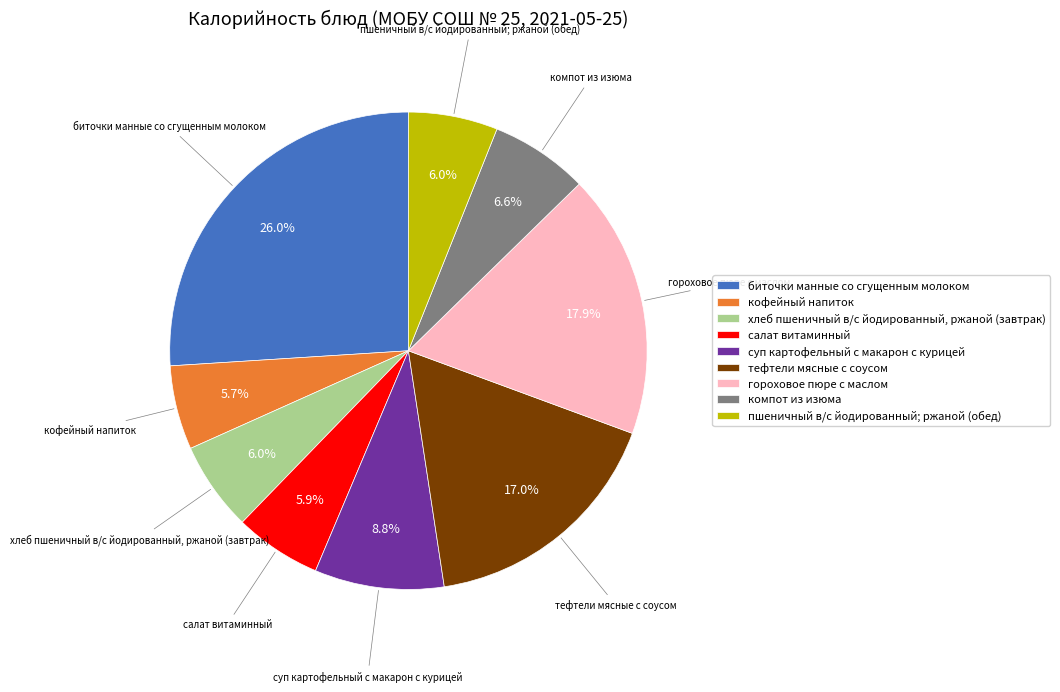

To the nearest percent, what percentage of the pie is тефтели мясные с соусом?

17%